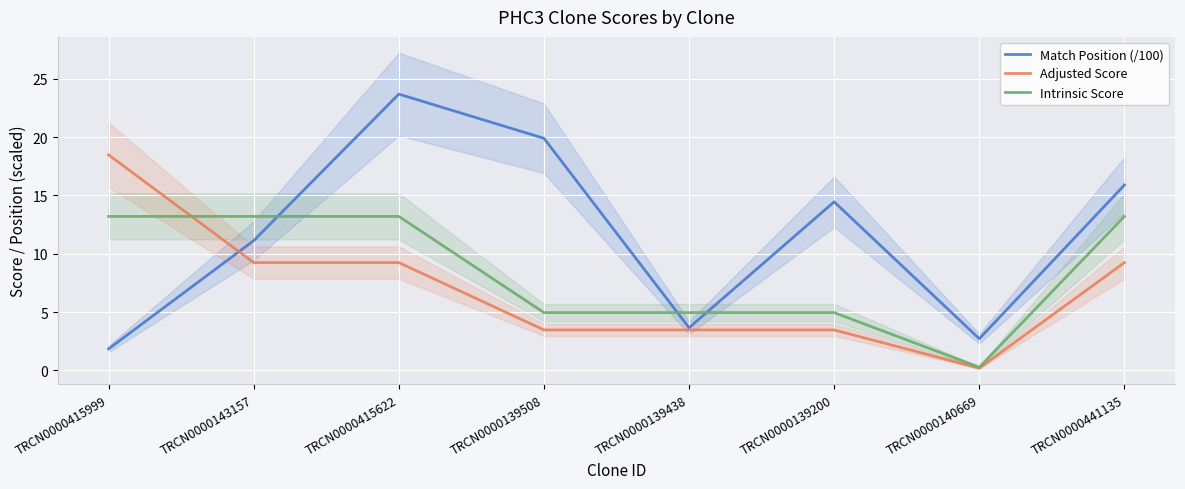

True or false: Match Position (/100) and Intrinsic Score intersect in this chart.

True